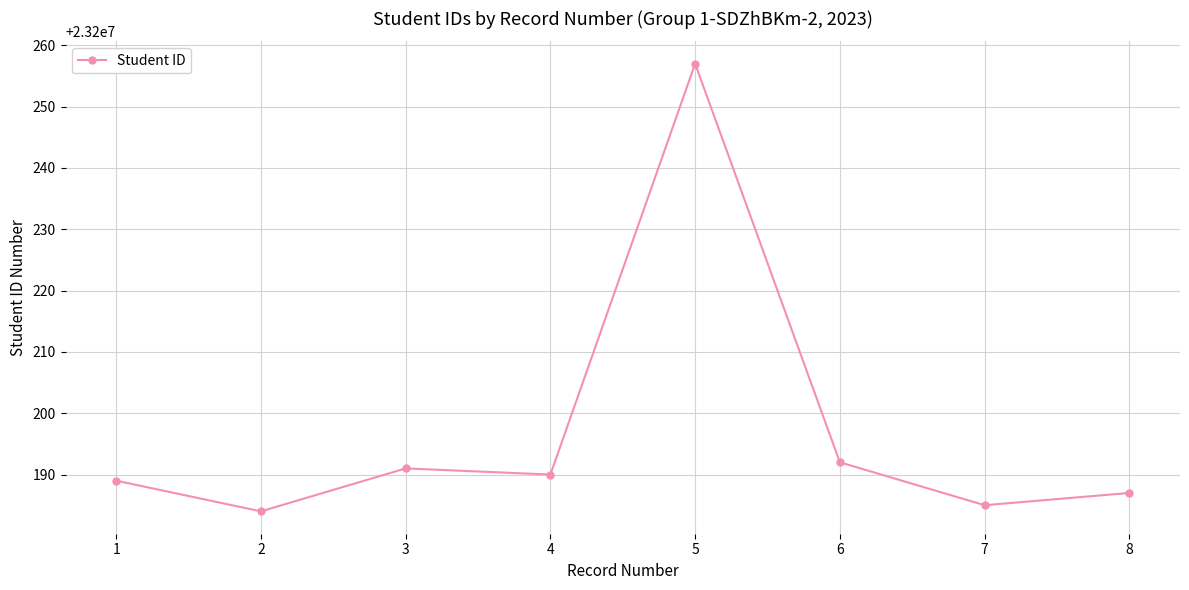

List the labels in order of value, smallest first.

2, 7, 8, 1, 4, 3, 6, 5